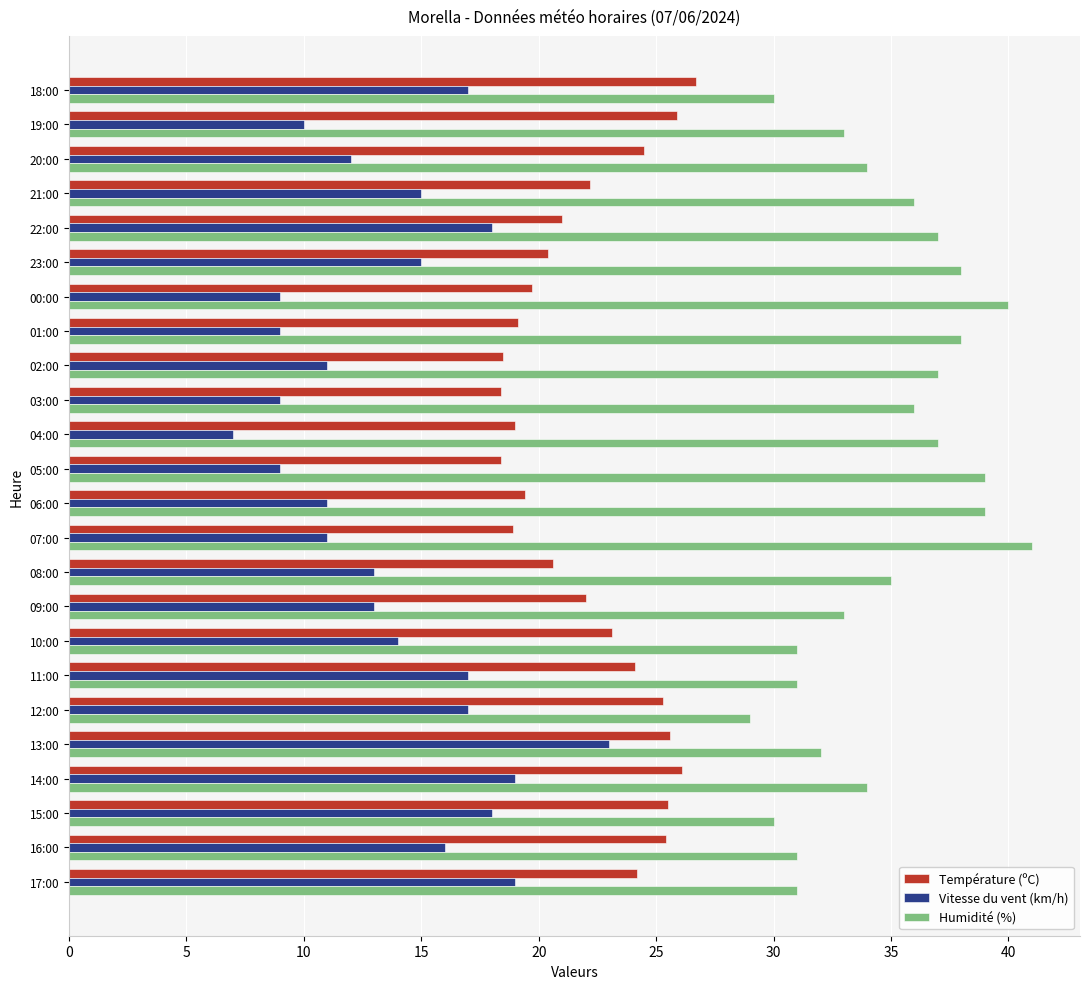

How many data points does each series have?

24